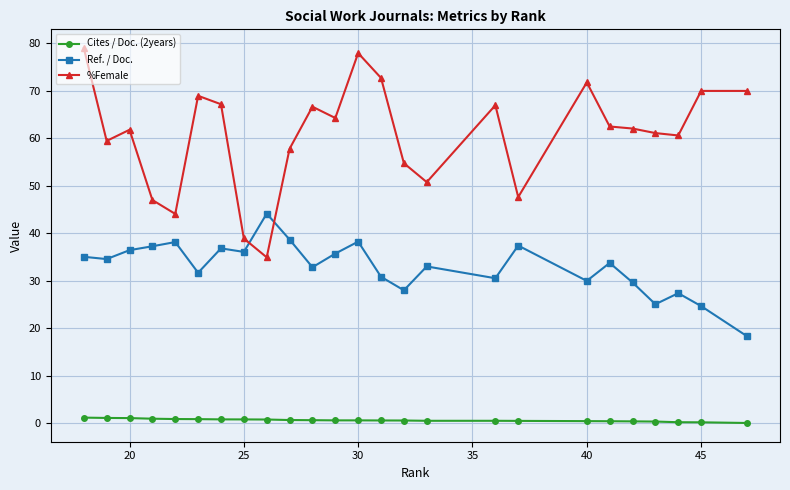

What is the average value of the %Female series?

60.8